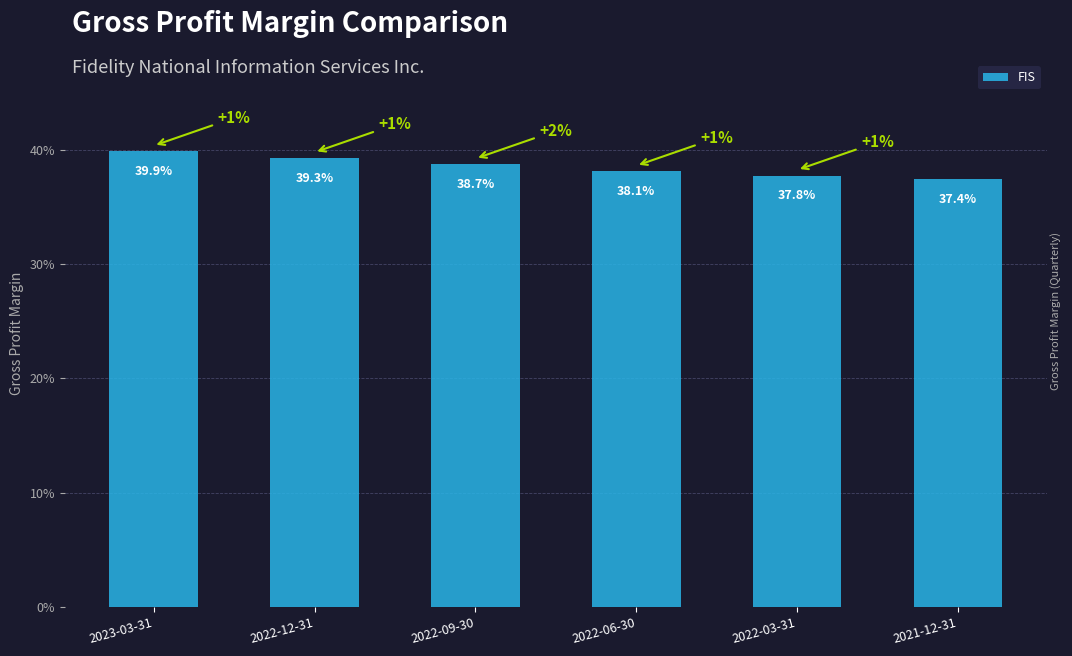

What is the approximate value at 2022-03-31?

0.4